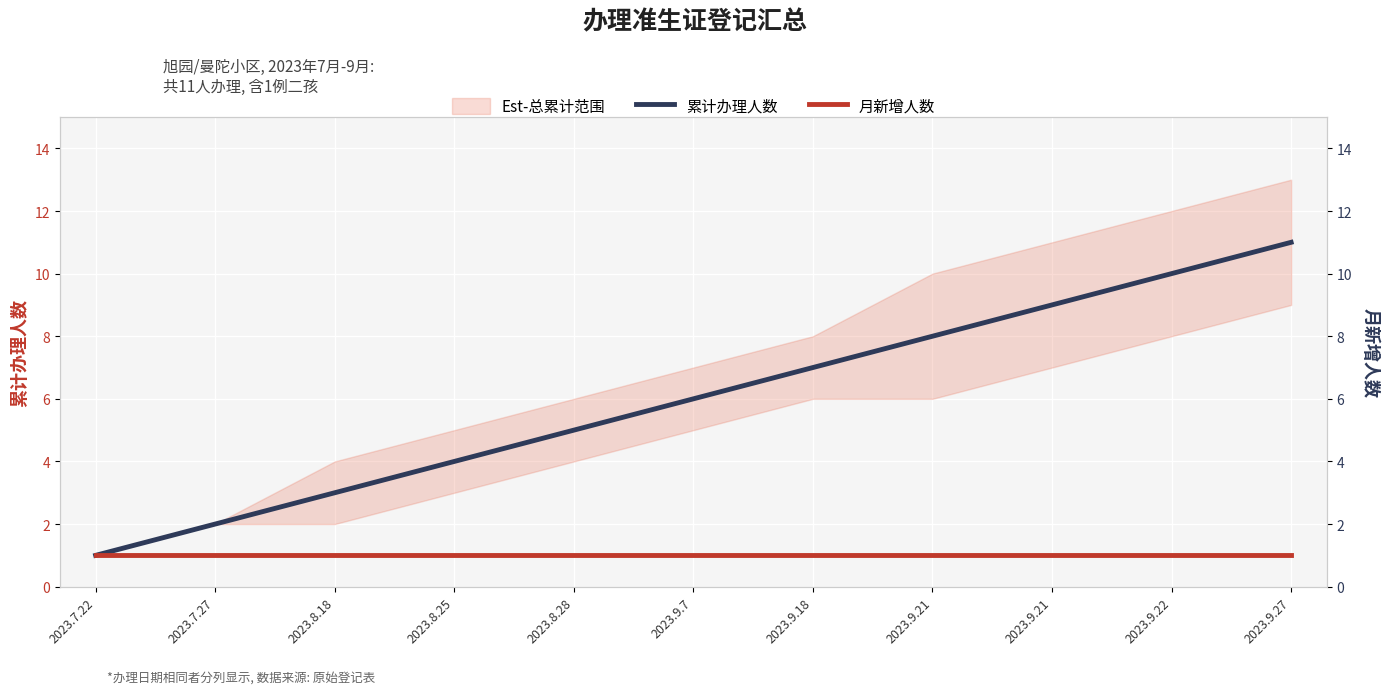

What is the label of the 3rd point from the right?

2023.9.21